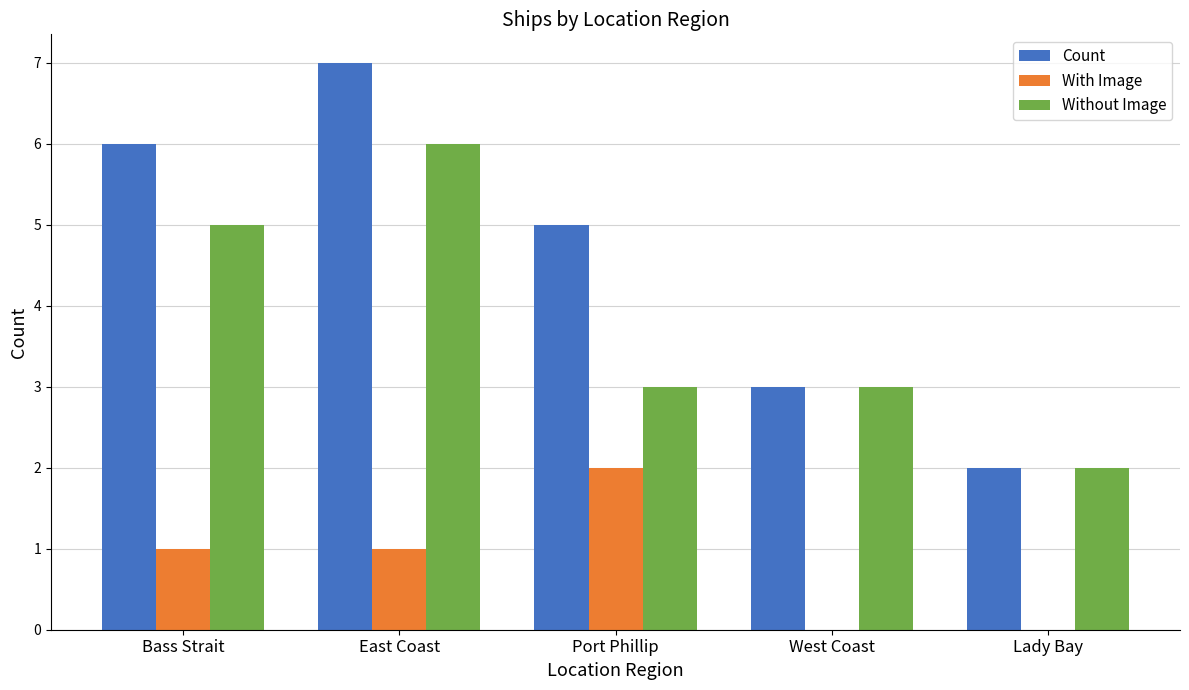

At which label does Count reach its peak?

East Coast